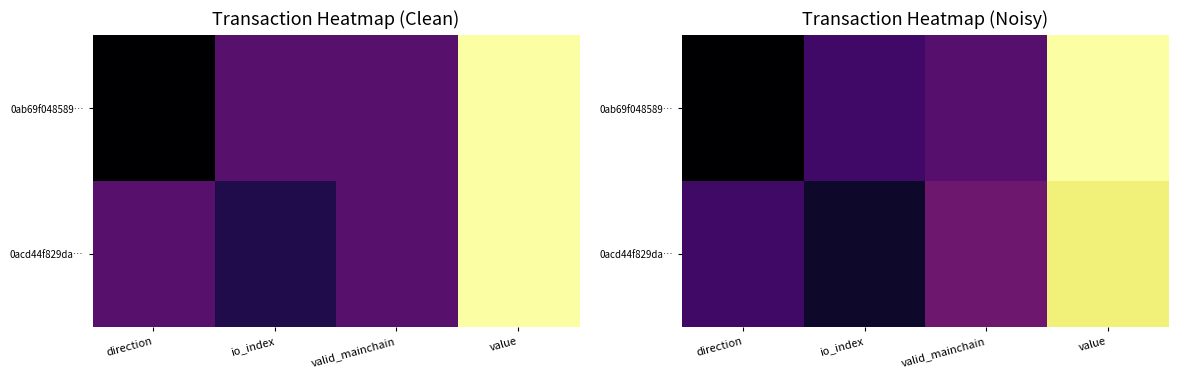

The 0ab69f048589… series shows 0.3 at valid_mainchain. True or false?

True